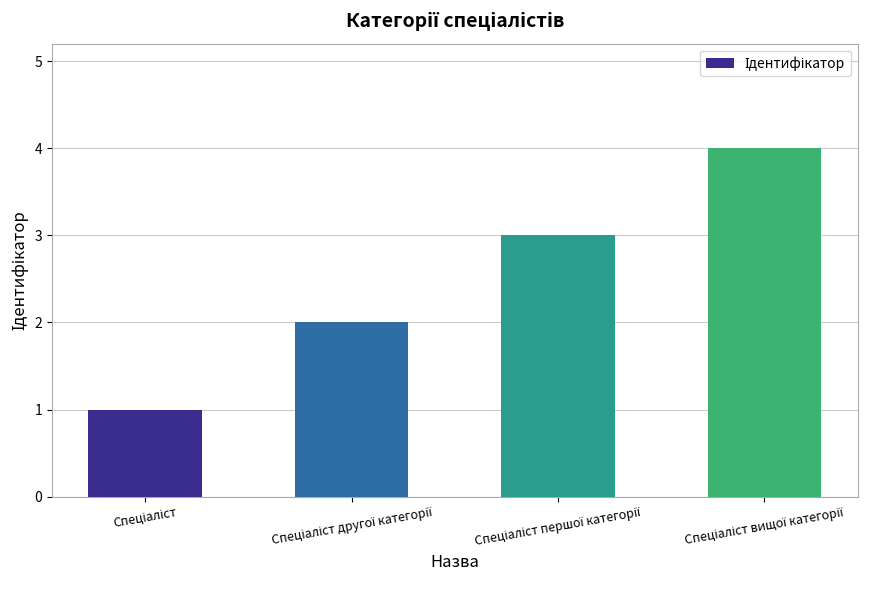

What is the greatest value displayed?

4